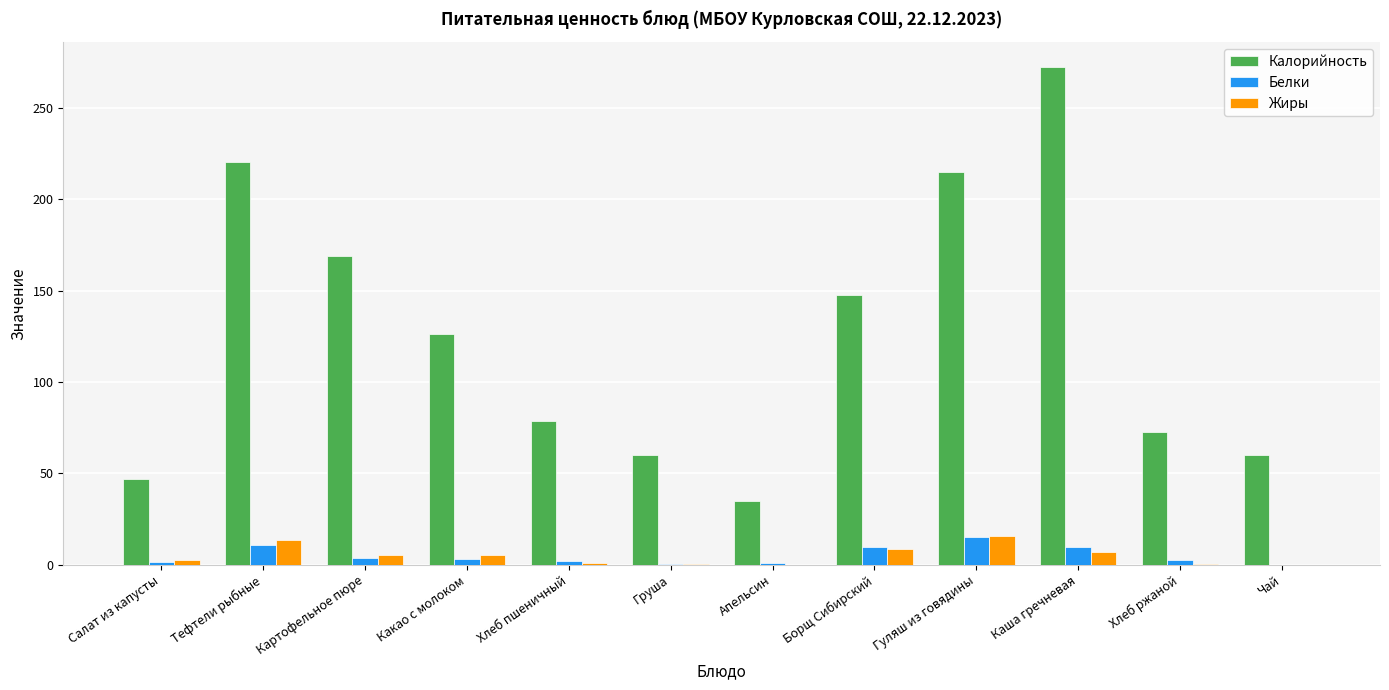

Are the bars grouped side by side (vs. stacked)?

Yes